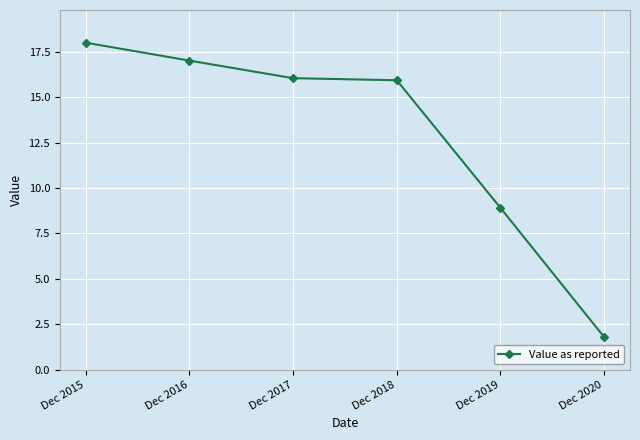

Which label corresponds to the largest value in the chart?

Dec 2015